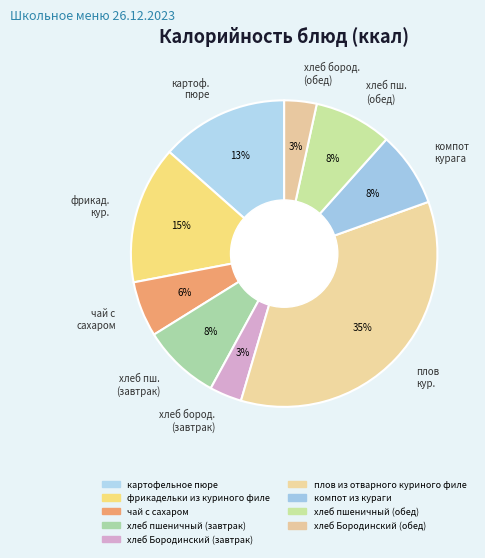

How many segments does this pie chart have?

9